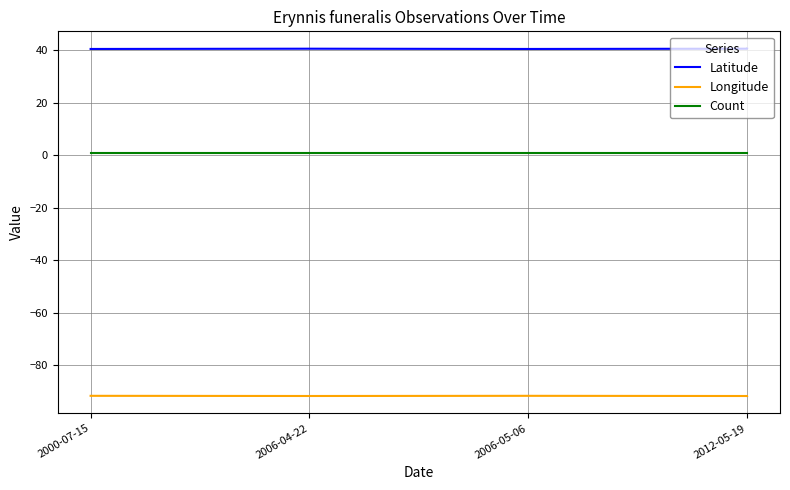

List the series in order of their overall mean, lowest first.

Longitude, Count, Latitude